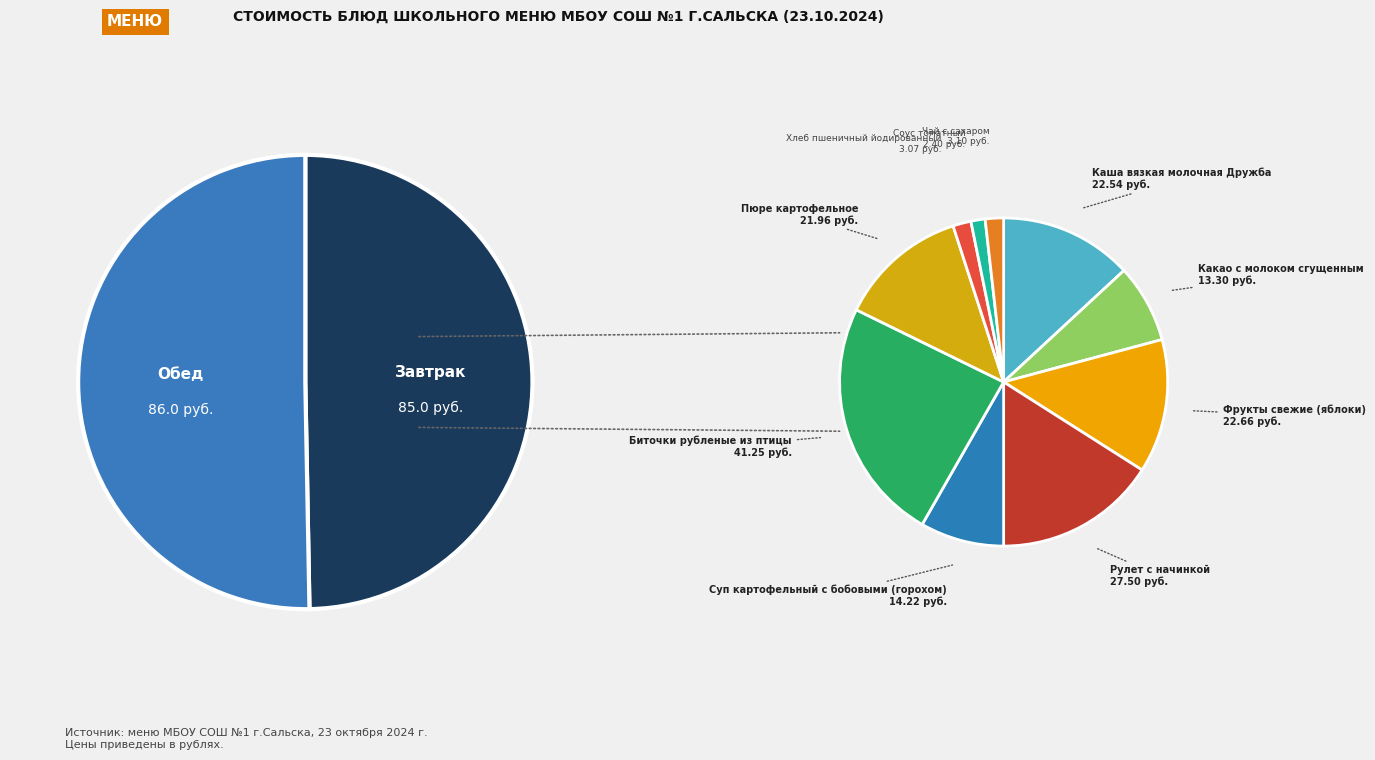

To the nearest percent, what portion does Рулет с начинкой represent?

16%